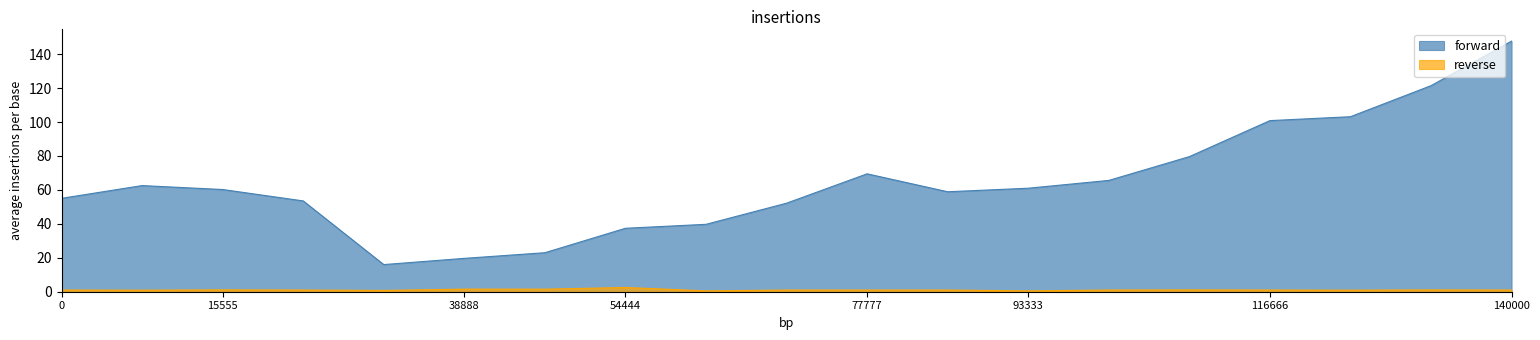

At 2013-12-30, list the series in order from smallest to largest.

transactionShares, transactionPricePerShare